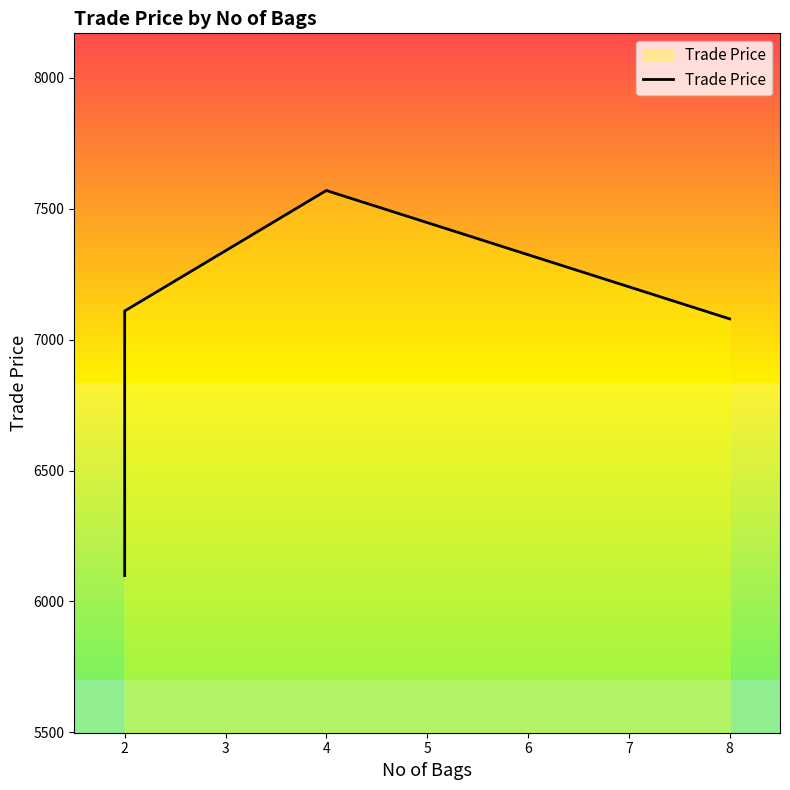

What is the minimum value shown in the chart?

6099